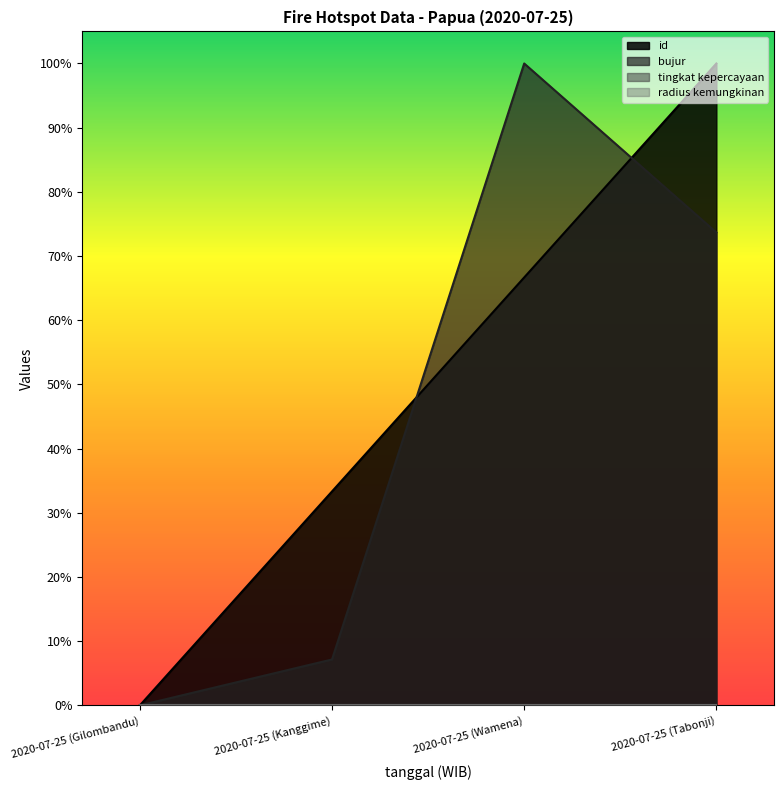

Does the chart have visible grid lines?

No